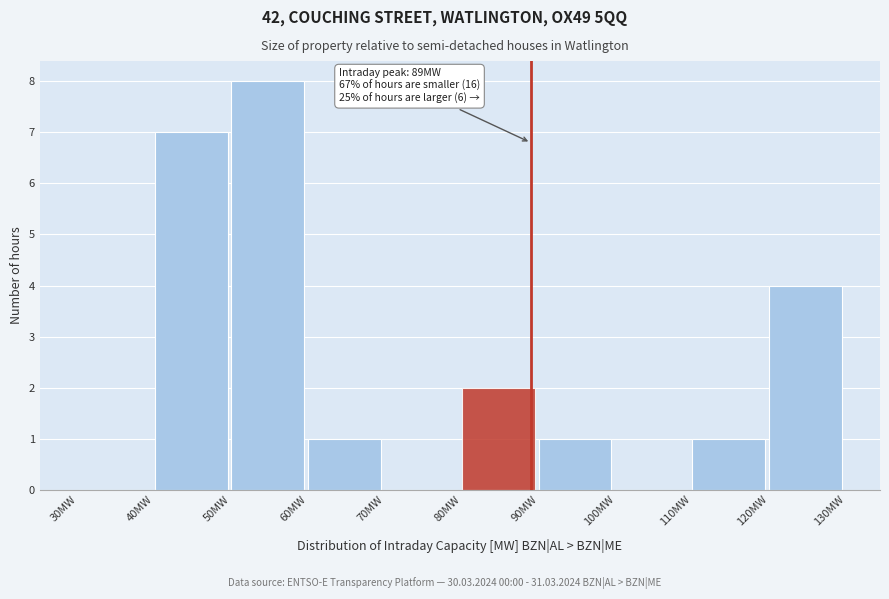

Which range on the x-axis has the tallest bar?

50 to 60